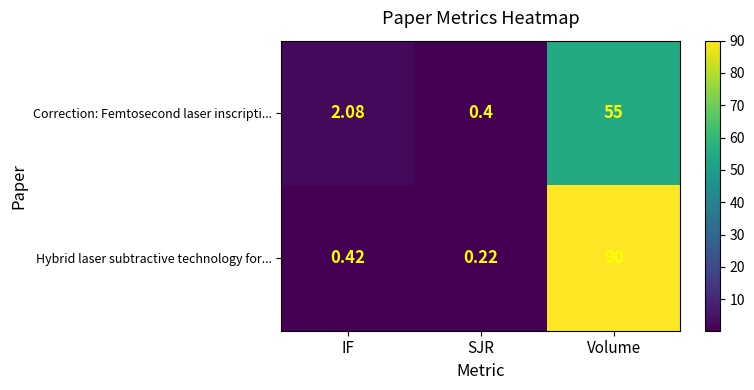

At which label does Hybrid laser subtractive technology for... reach its peak?

Volume